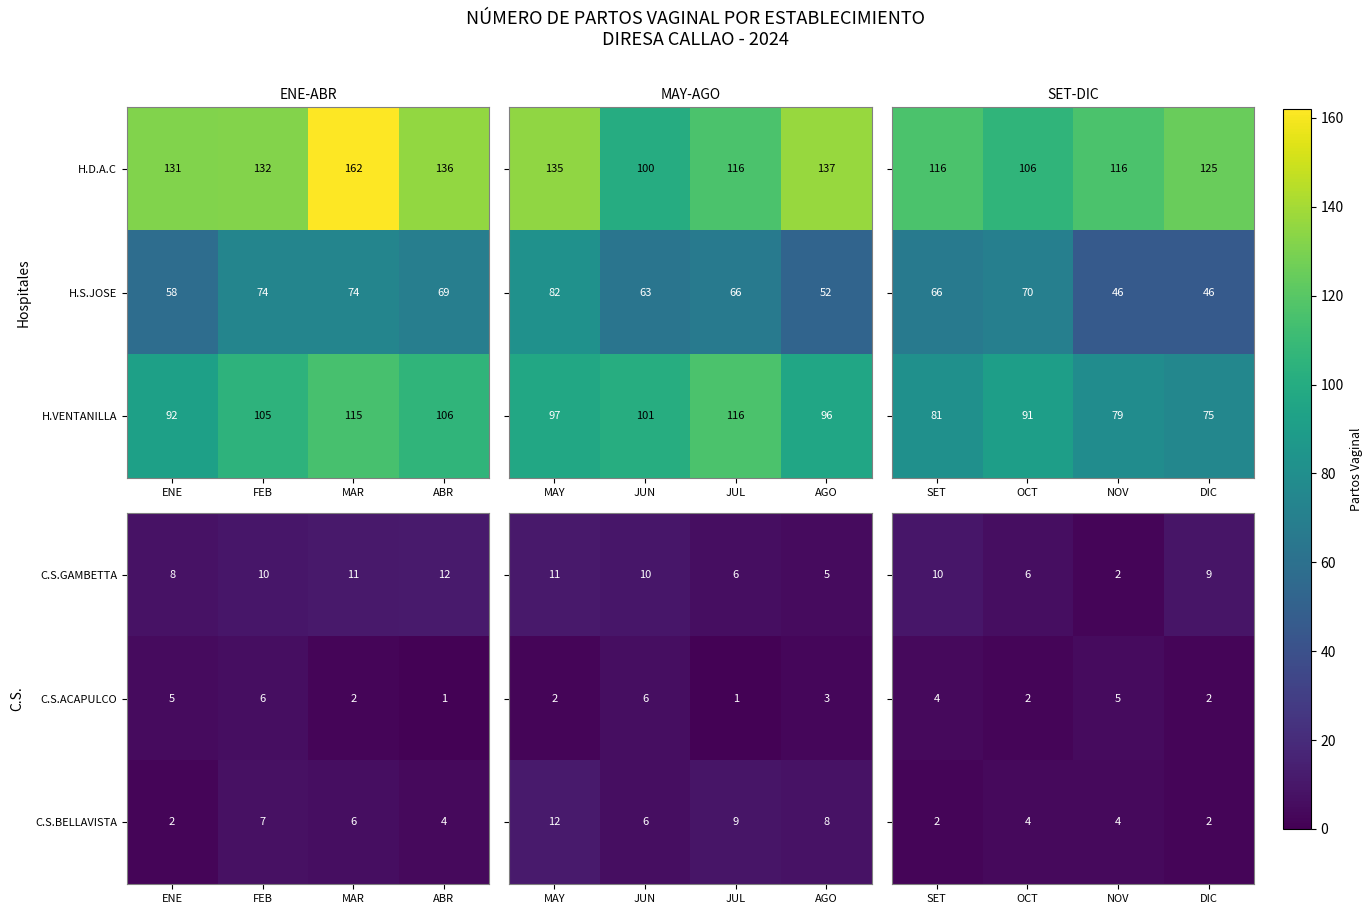

At which label does H.VENTANILLA reach its minimum?

ENE